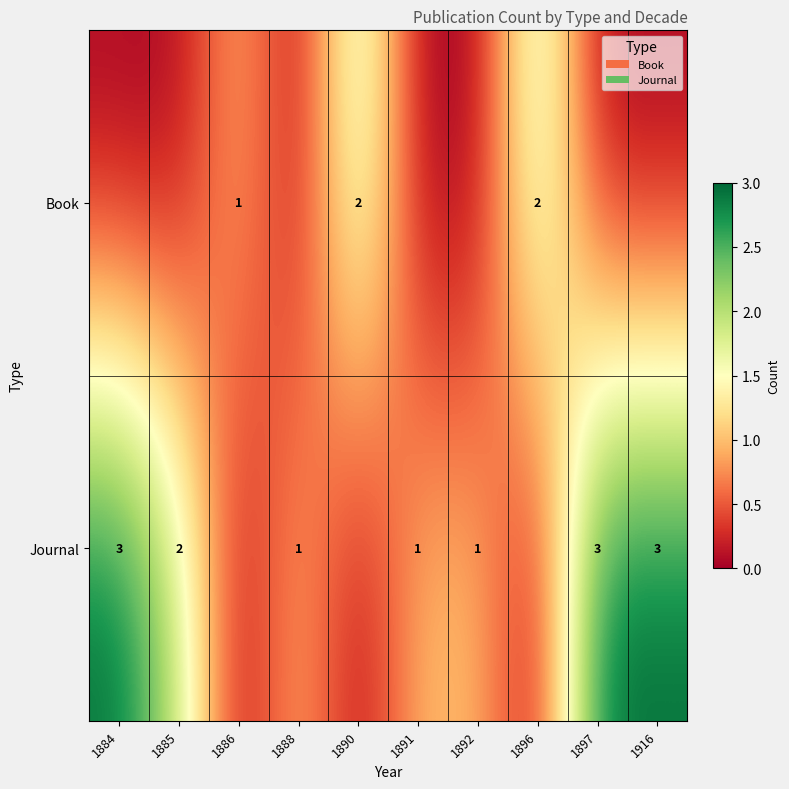

Between 1886 and 1884, which is larger?

1886